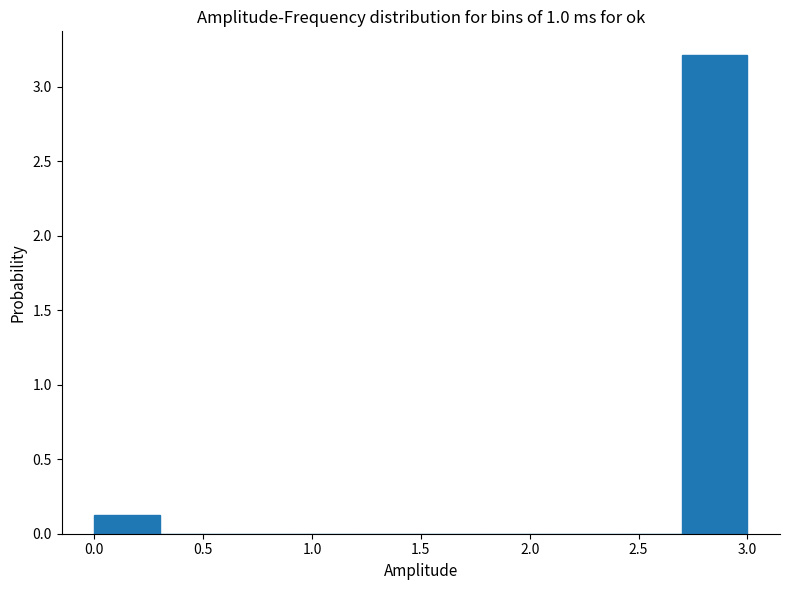

What is the height of the bar covering 0.0 to 0.3 on the x-axis? The values are not printed on the chart, so give them approximately, as read against the axis.

0.1